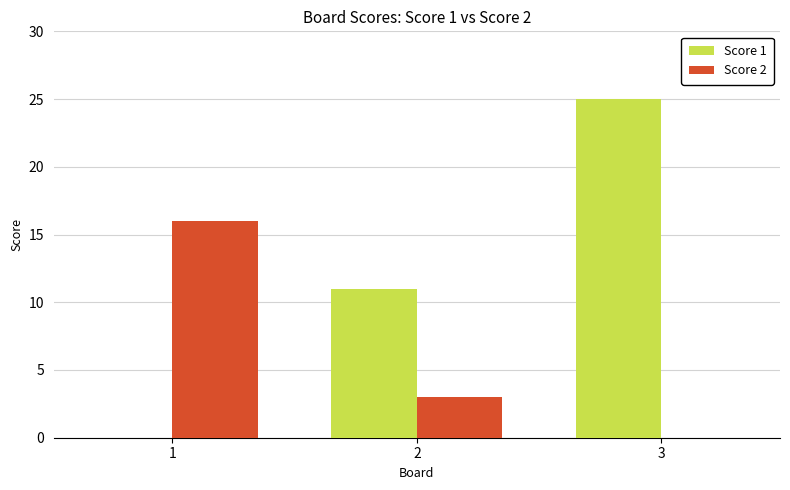

The Score 2 series shows 1 at 2. True or false?

False